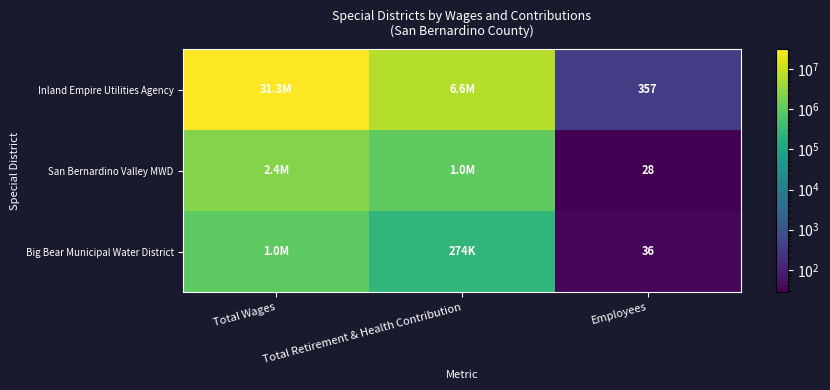

The Big Bear Municipal Water District series shows 50 at Employees. True or false?

False